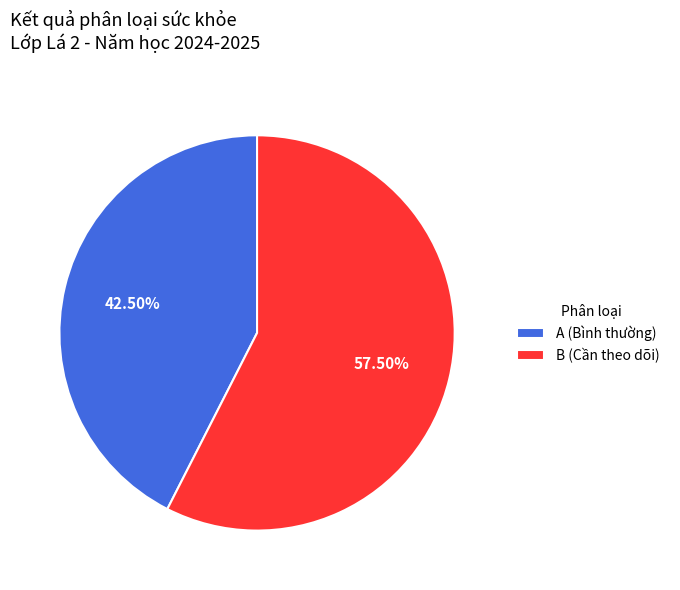

To the nearest percent, what is the combined percentage of B and A?

100%